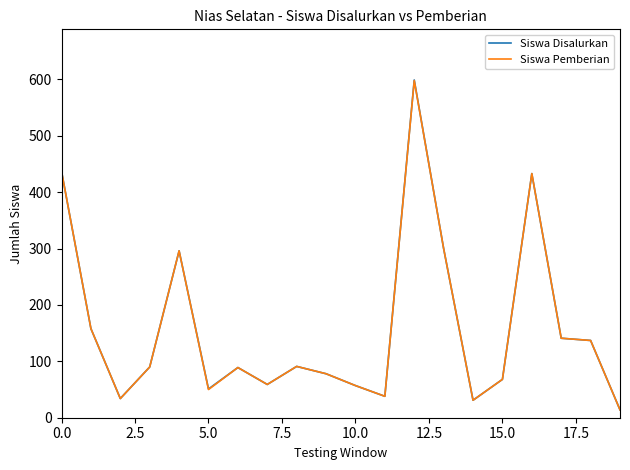

What is the maximum value shown in the chart?

599